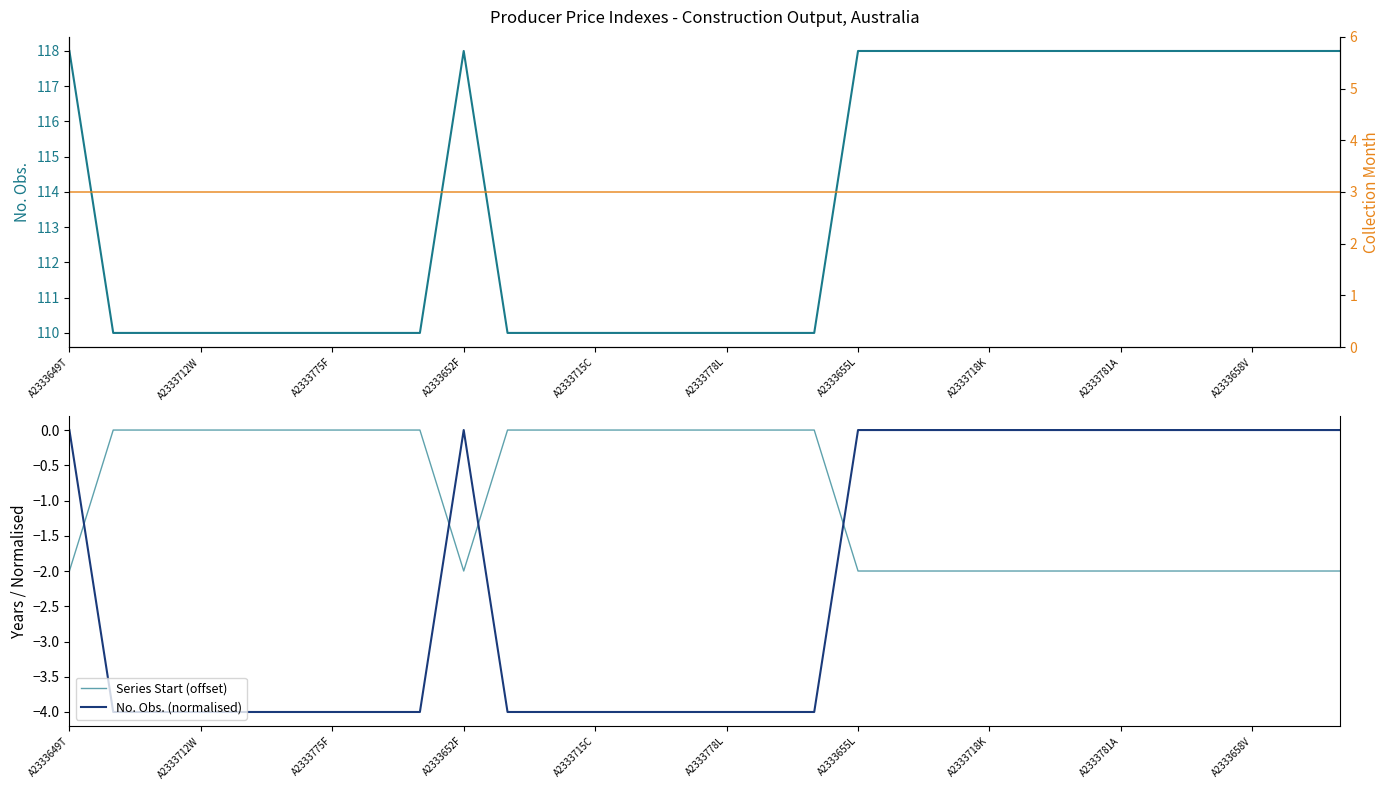

Does the chart have visible grid lines?

No